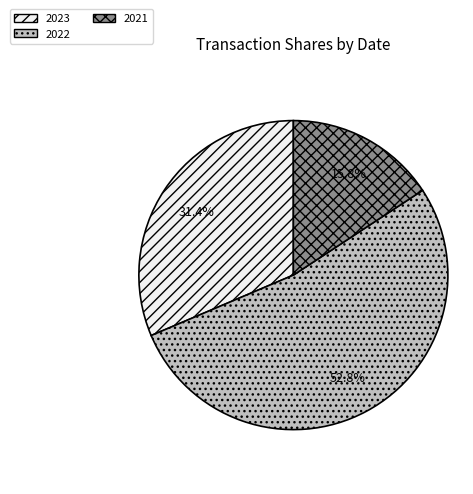

Which category has the biggest portion of the pie?

2022